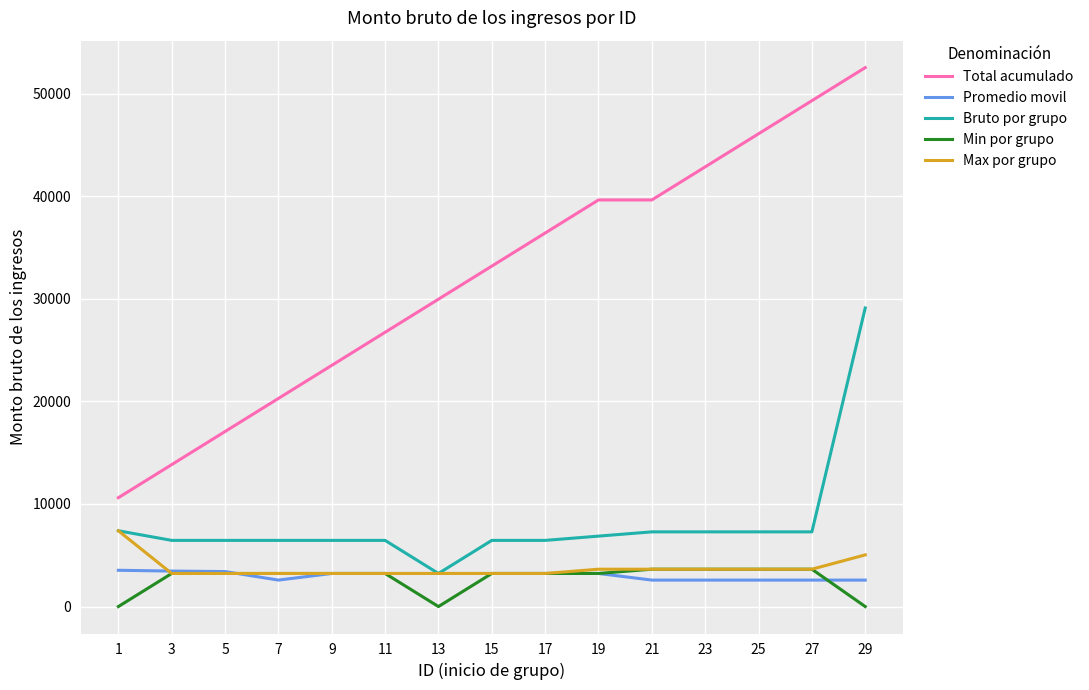

The value of Bruto por grupo at 1 is 11784.6. True or false?

False